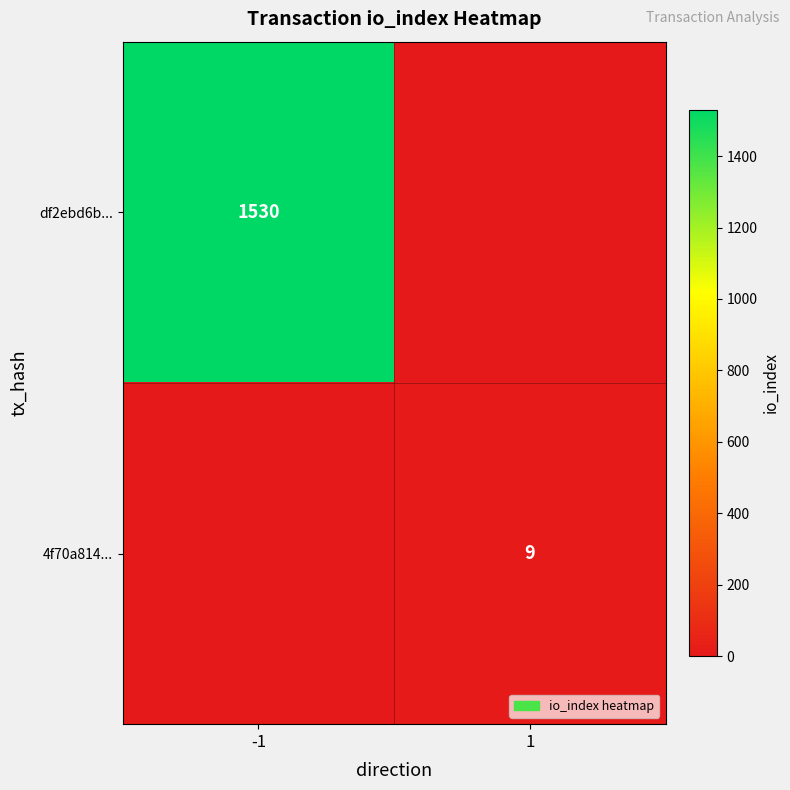

True or false: df2ebd6b... has a value of 1530 at -1.

True